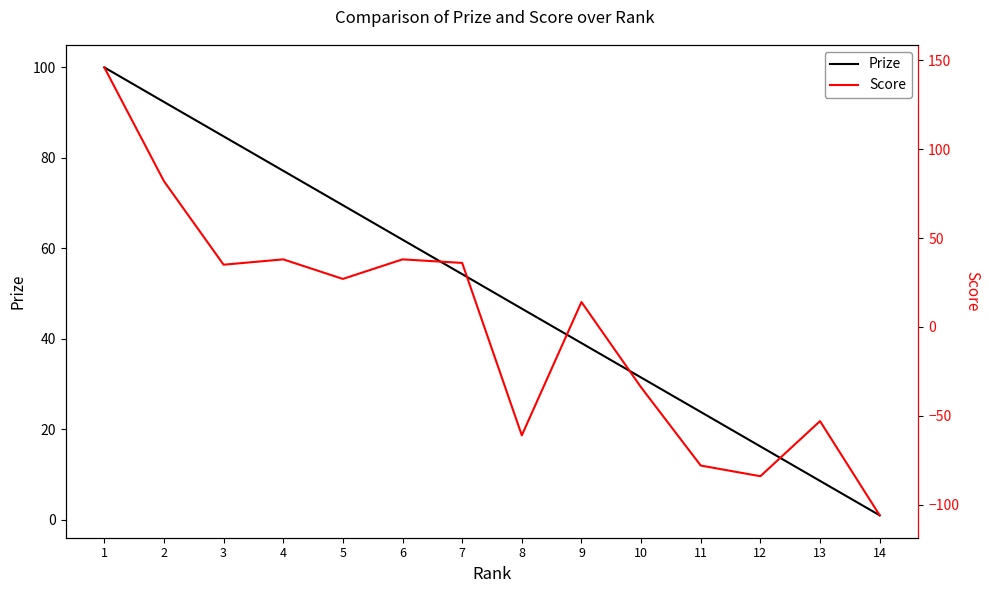

What is the highest value of the Prize series?

100.0